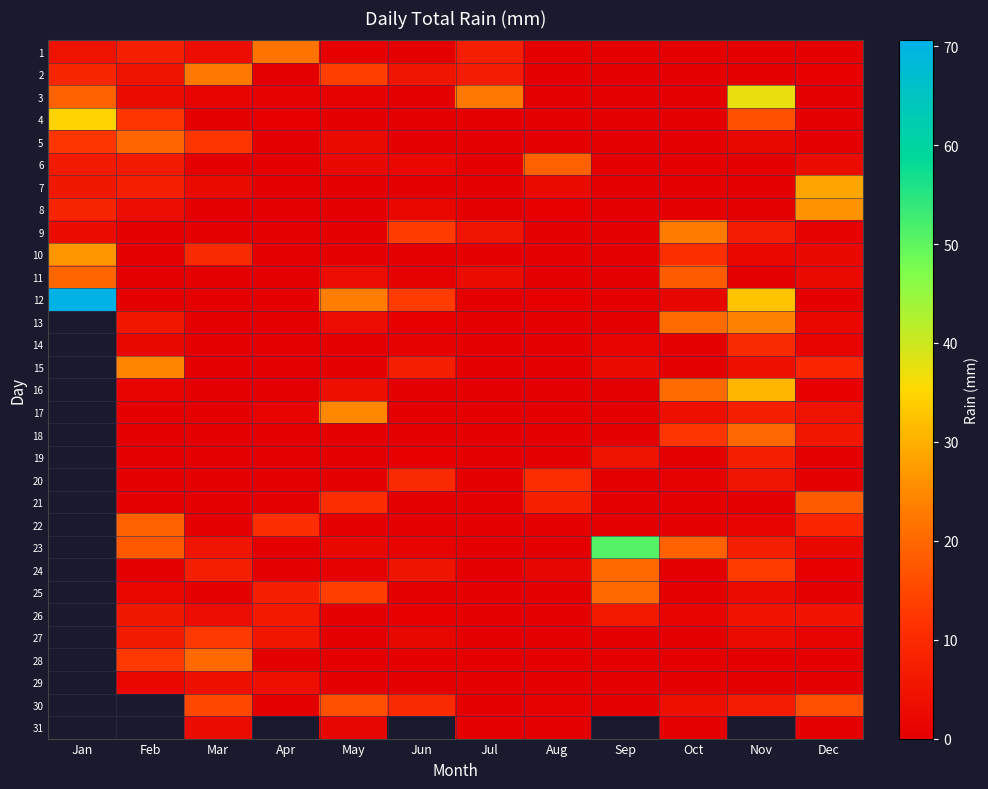

What is the total value across all series at Mar?

122.8